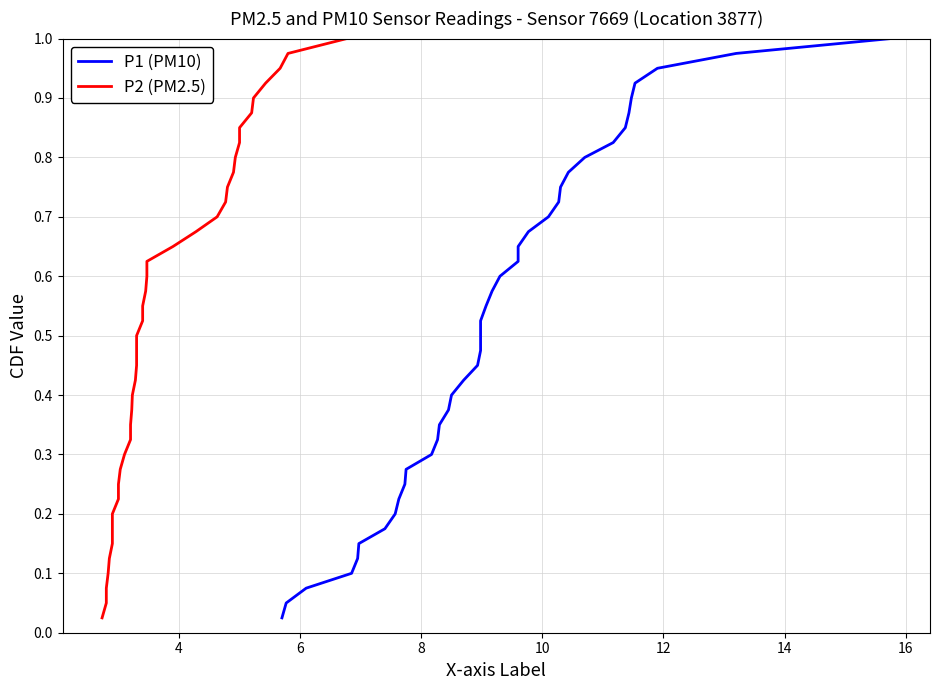

What is the value of the P1 (PM10) point at the 39th from the left?

1.0